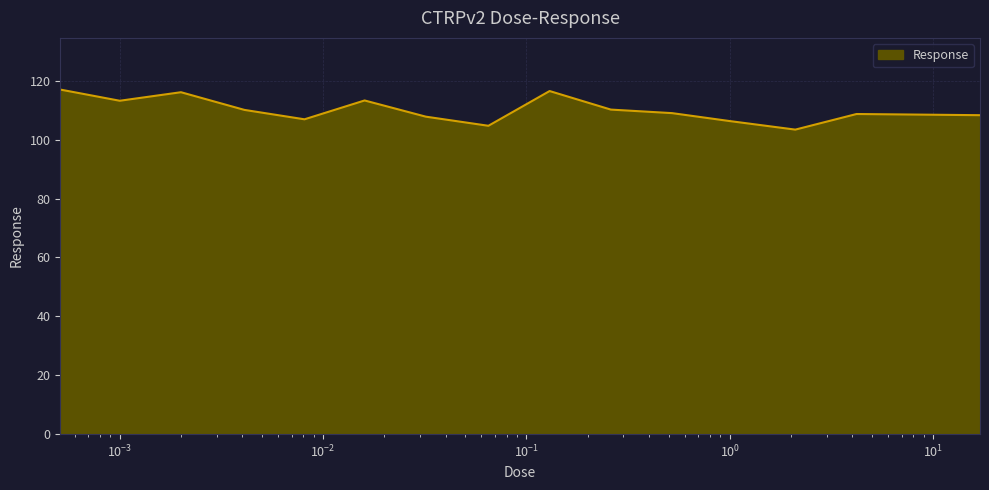

What is the smallest value displayed?

103.4